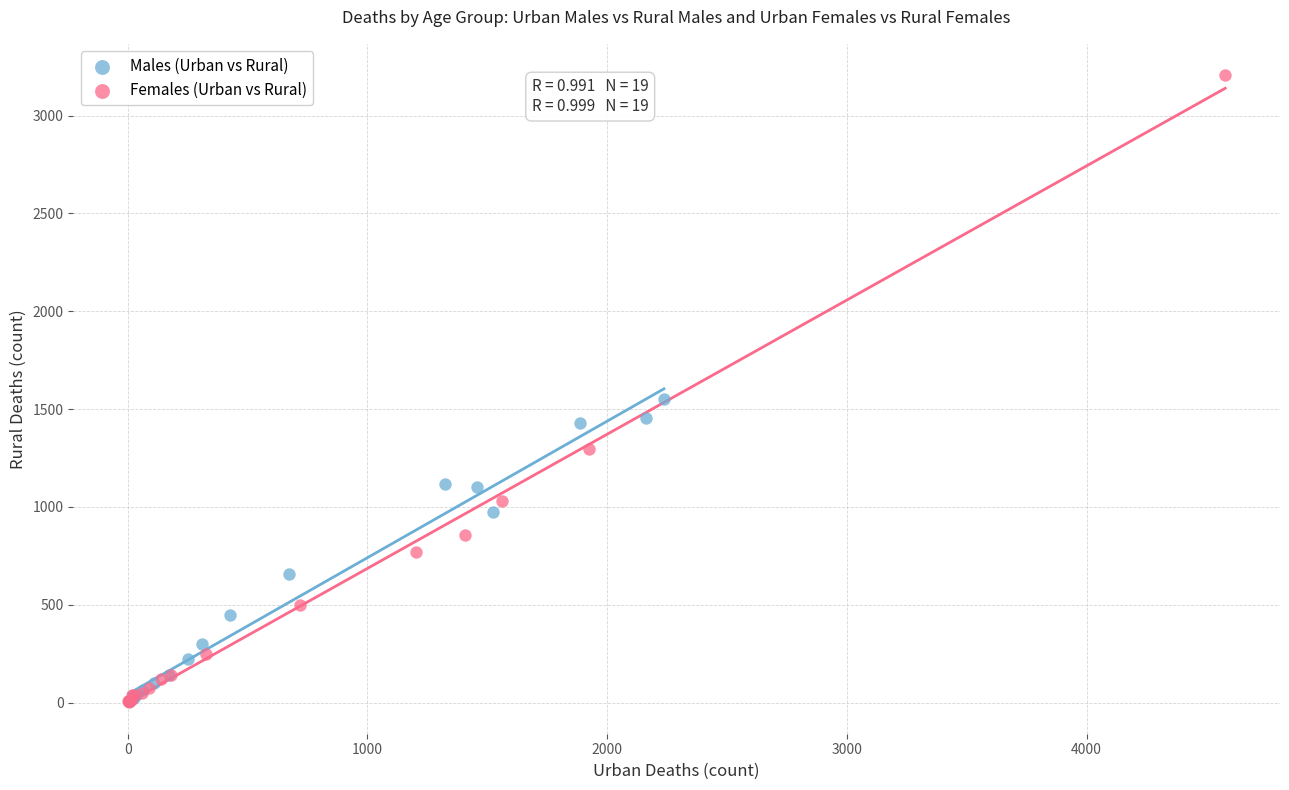

Which series contains the highest Y value?

Females (Urban vs Rural)